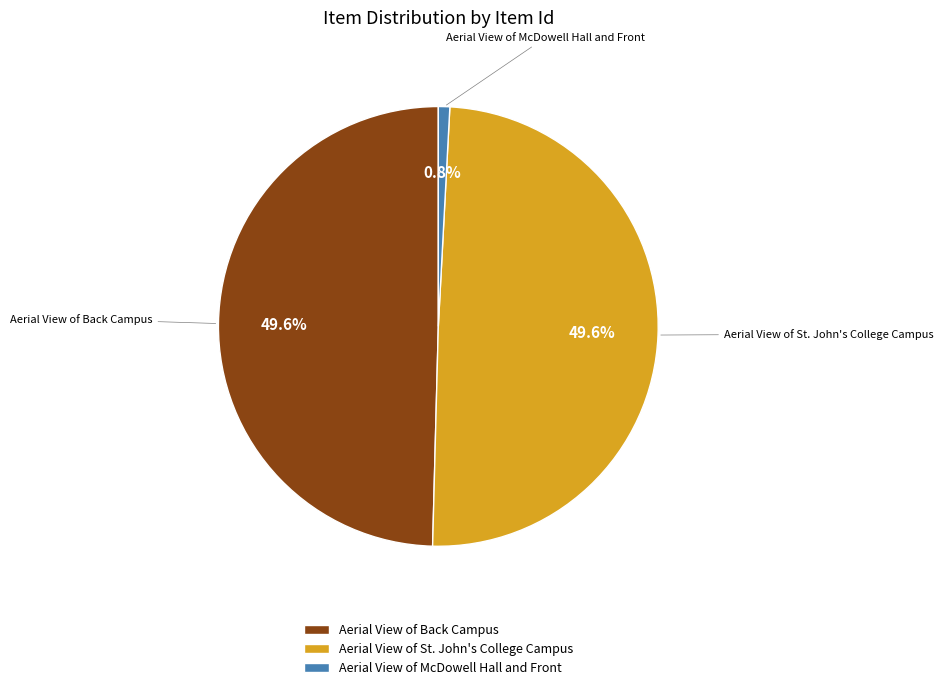

How much of the chart is everything except Aerial View of McDowell Hall and Front?

99.2%